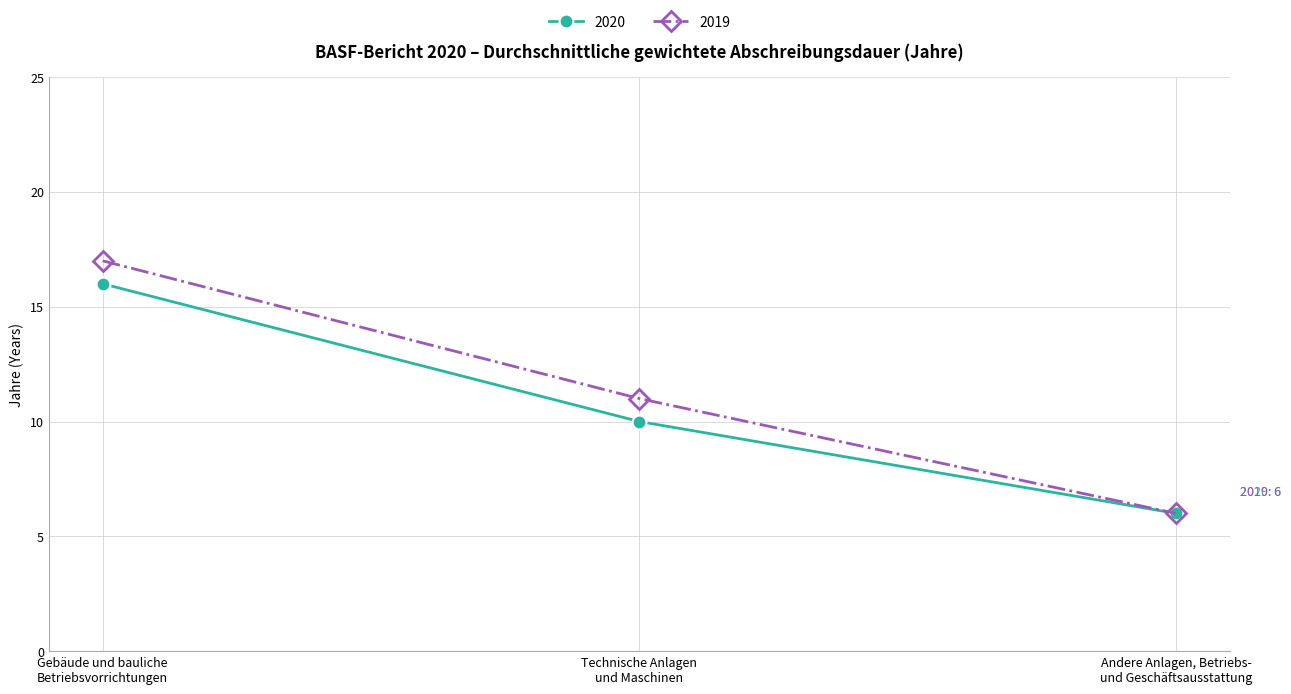

Reading left to right, list all the values displayed in this chart.

2020: 16	10	6
2019: 17	11	6